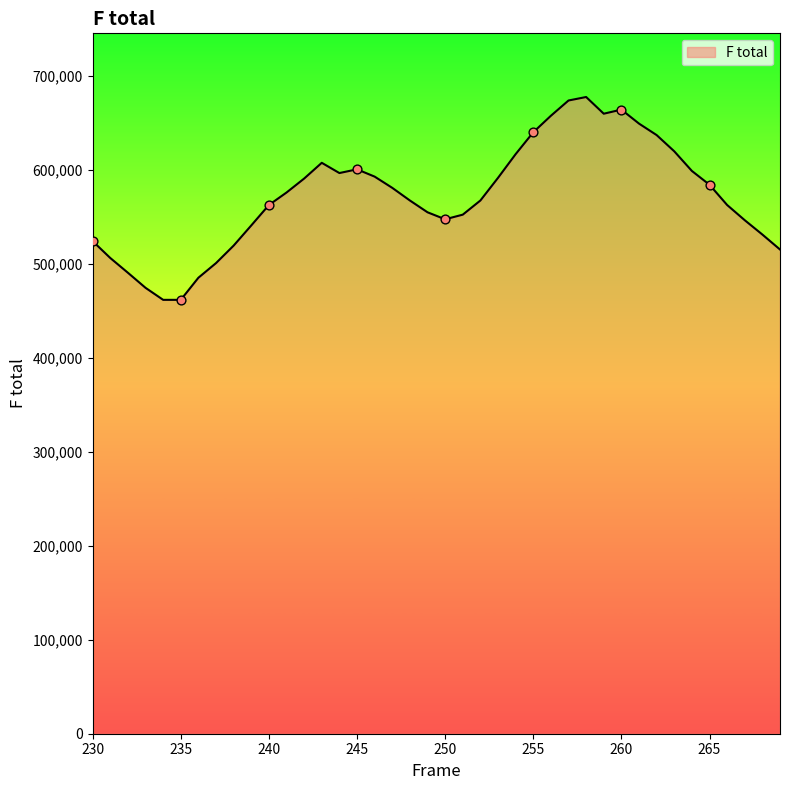

What is the minimum value shown in the chart?

461439